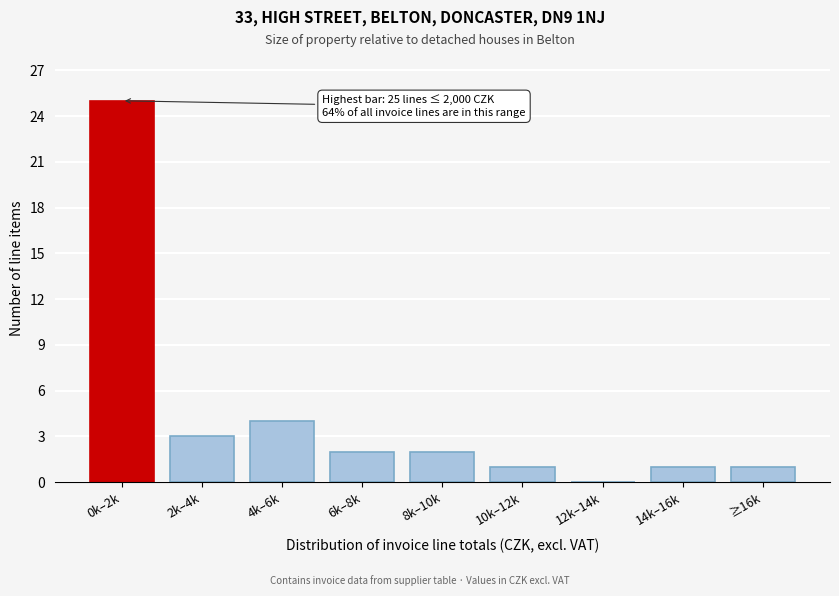

Reading left to right, extract all data points from this chart.

0k–2k=25	2k–4k=3	4k–6k=4	6k–8k=2	8k–10k=2	10k–12k=1	12k–14k=0	14k–16k=1	≥16k=1